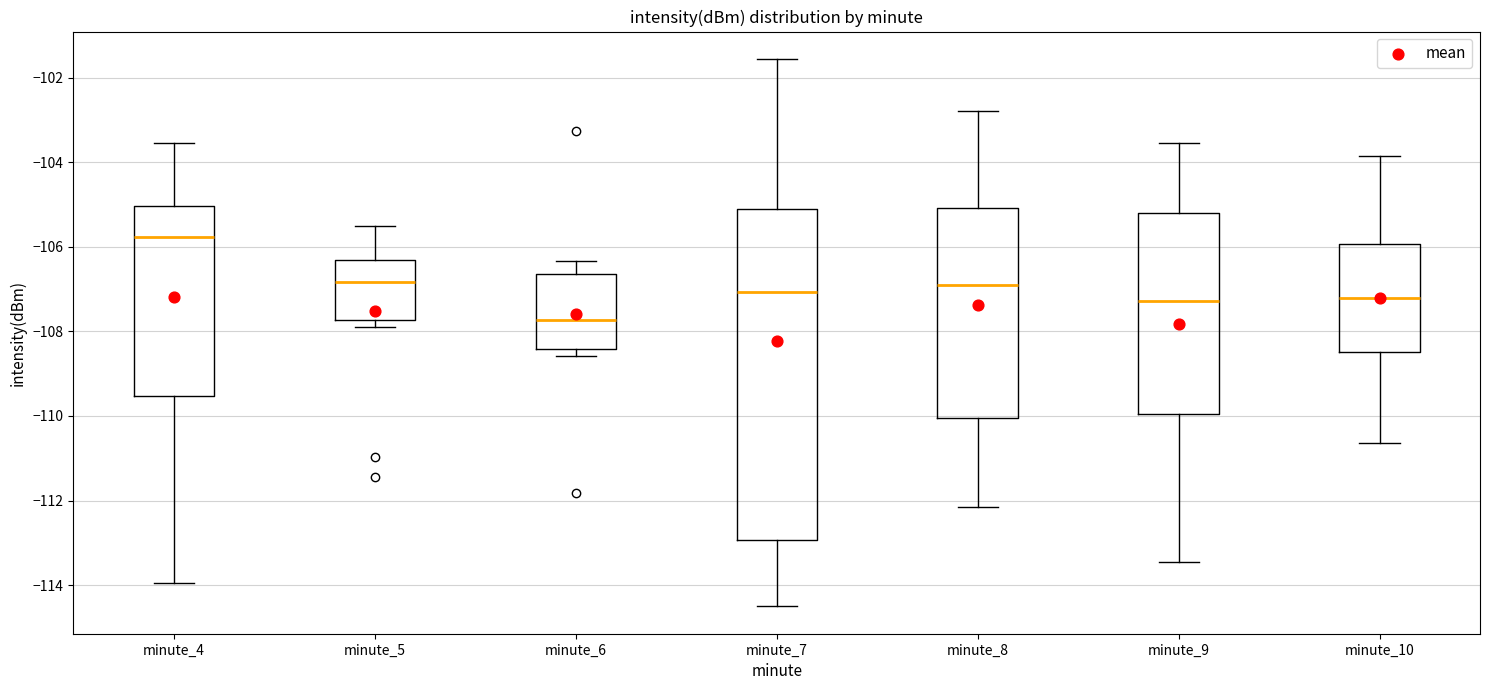

Reading left to right, read every box against the y-axis: the position of its median line, the range the box covers, and the ends of its whiskers. The values are not printed on the chart, so give them approximately, as read against the axis.

minute_4: median -105.8, box -109.6 to -105.0, whiskers -114.0 to -103.6
minute_5: median -106.8, box -107.8 to -106.4, whiskers -107.8 (just below the box's lower edge) to -105.6
minute_6: median -107.8, box -108.4 to -106.6, whiskers -108.6 to -106.4
minute_7: median -107.0, box -113.0 to -105.2, whiskers -114.4 to -101.6
minute_8: median -107.0, box -110.0 to -105.0, whiskers -112.2 to -102.8
minute_9: median -107.2, box -110.0 to -105.2, whiskers -113.4 to -103.6
minute_10: median -107.2, box -108.4 to -106.0, whiskers -110.6 to -103.8